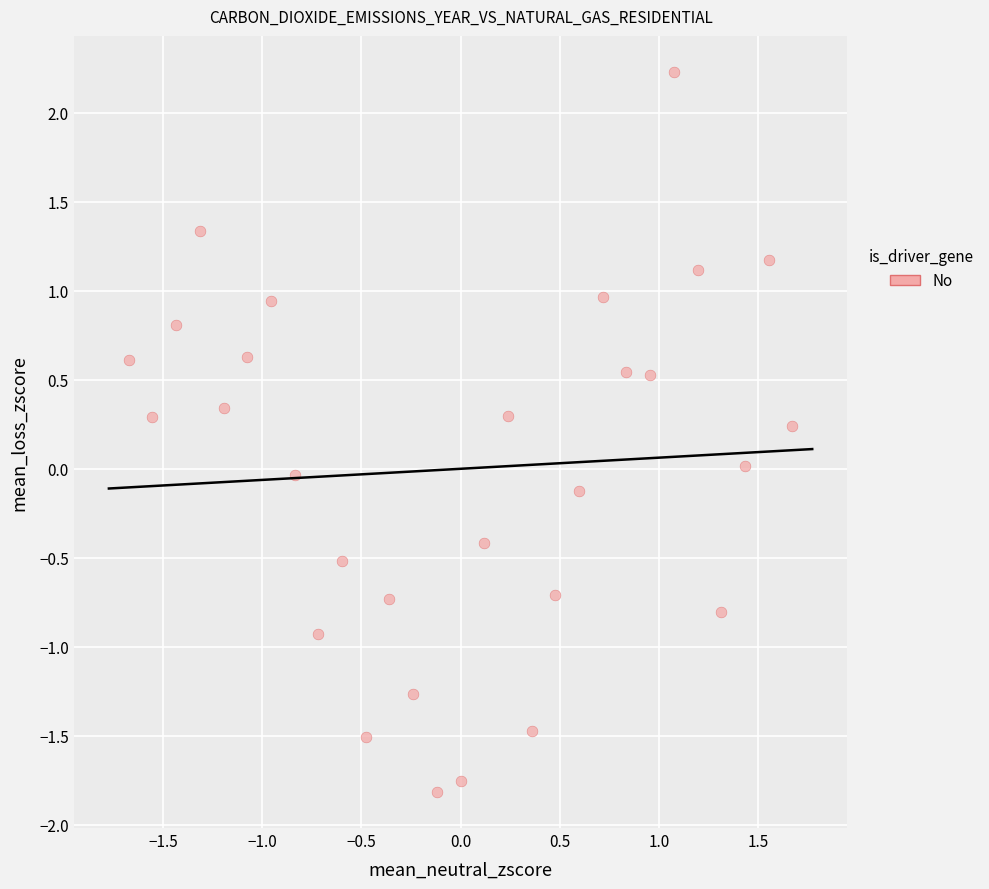

What is the range of X values (max minus min)?

3.3